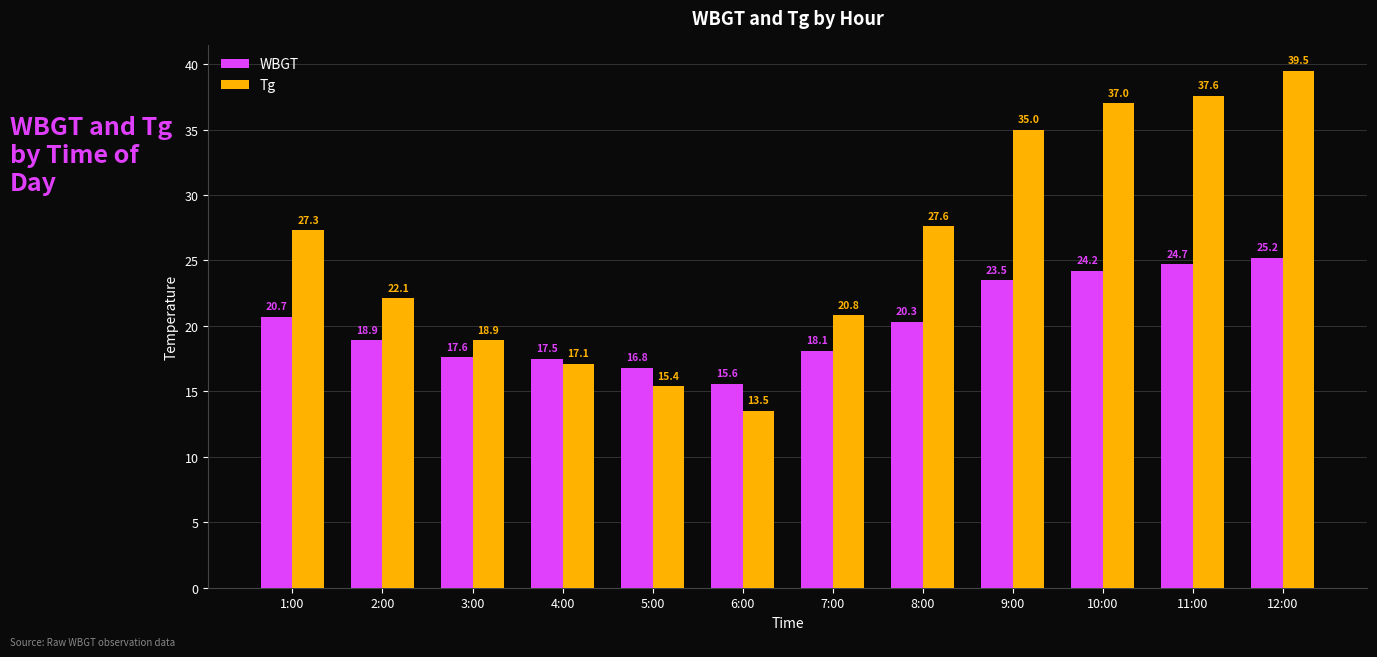

Which label corresponds to the smallest value in the chart?

6:00